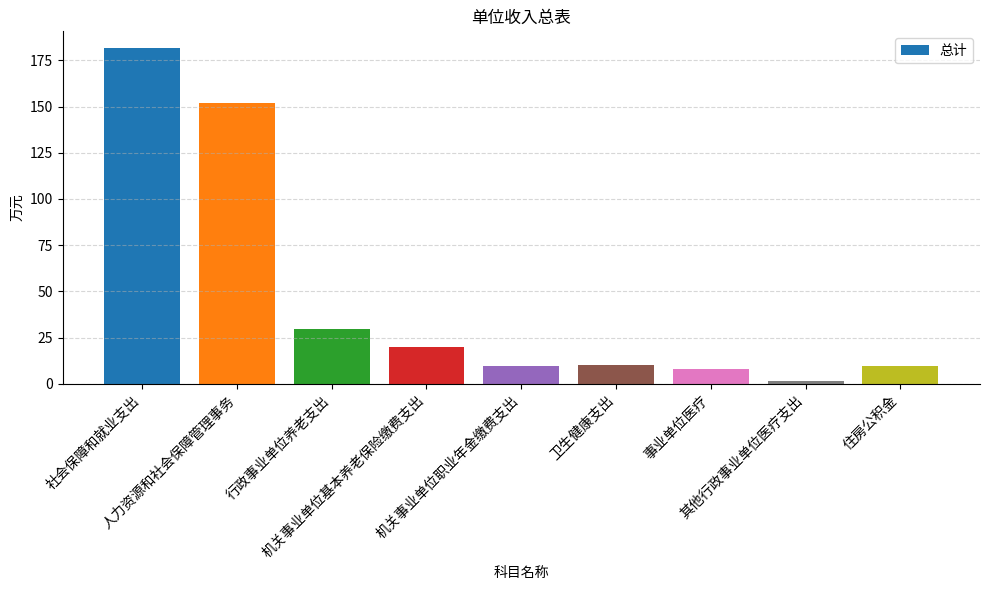

What is the change in value from 事业单位医疗 to 其他行政事业单位医疗支出?

-6.5